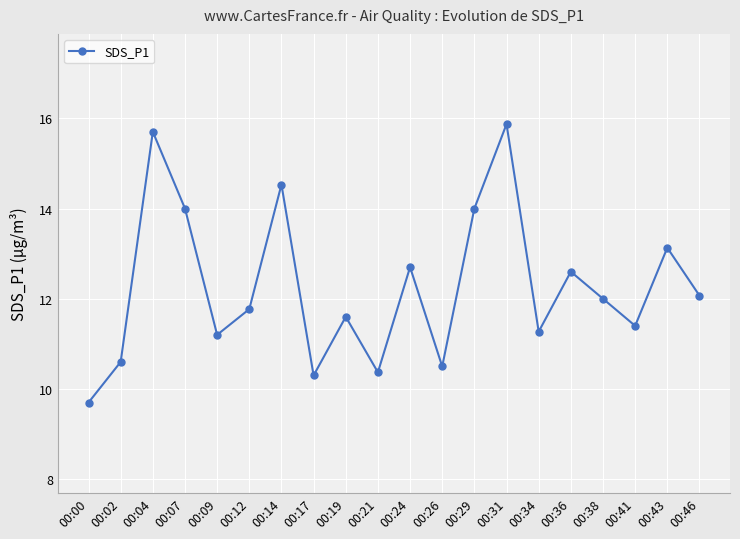

The chart shows a value of 10.4 at 00:21. True or false?

True